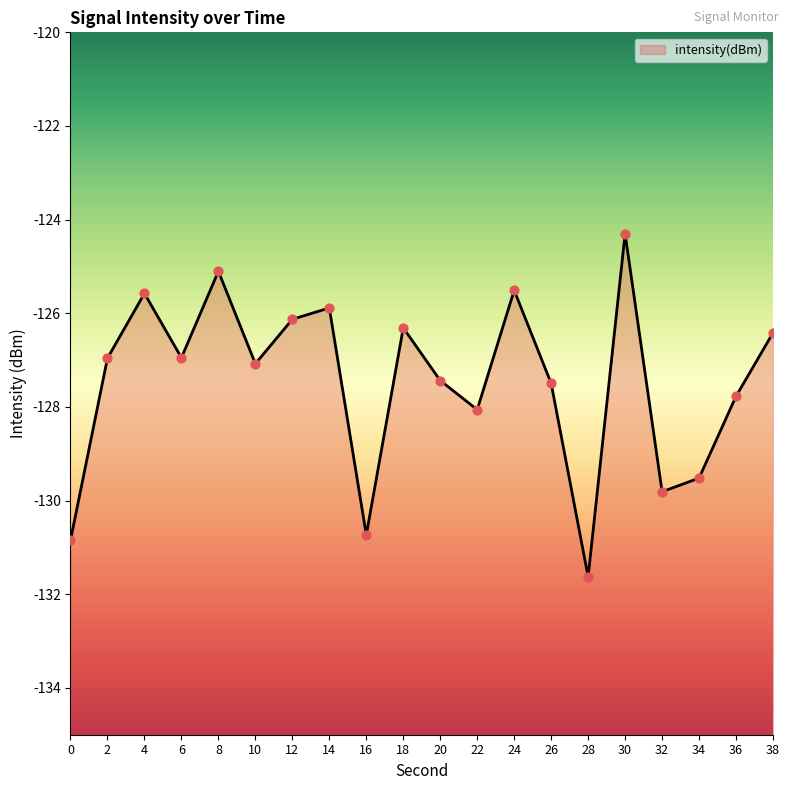

What is the change in value from 4 to 8?

+0.5